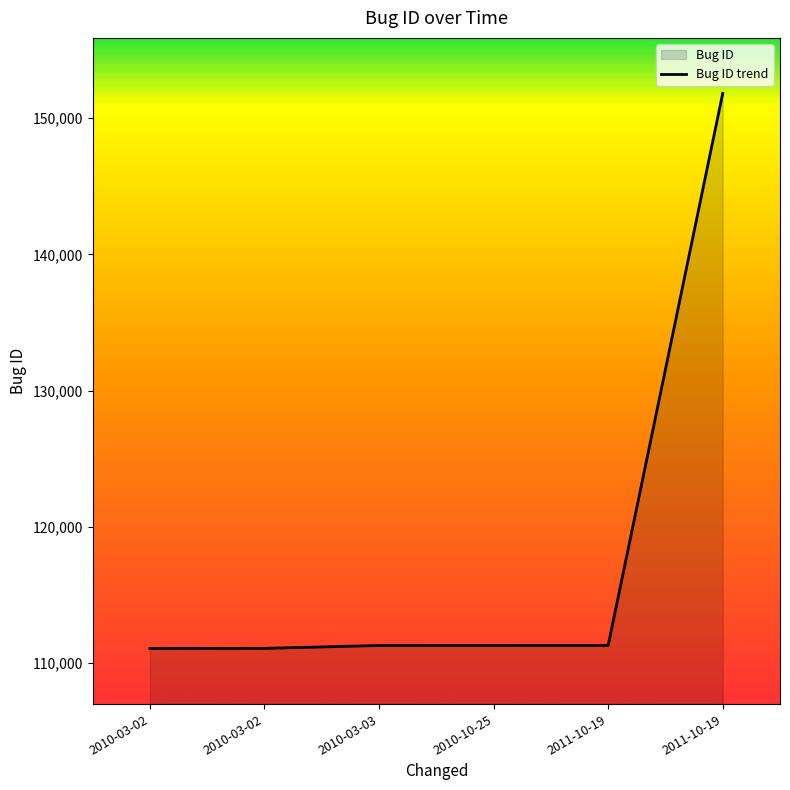

The chart shows a value of 59058 at 2011-10-19. True or false?

False